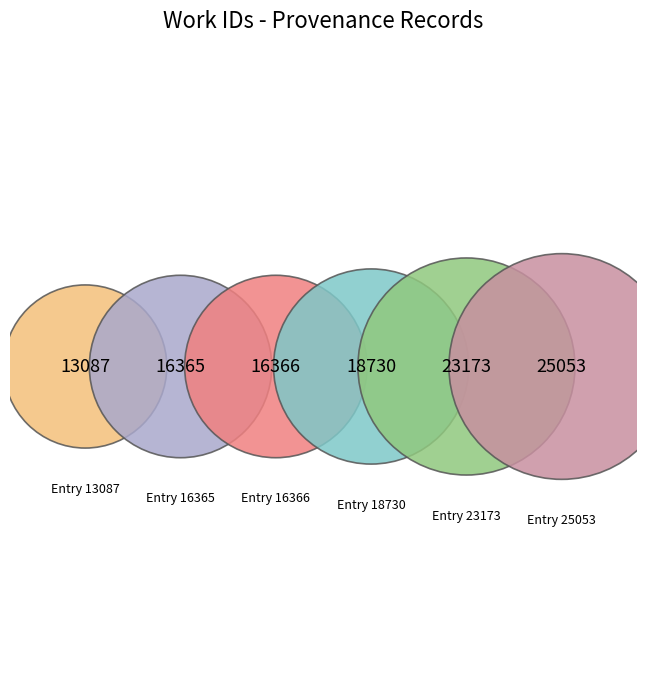

What is the total percentage of Entry 16365 and Entry 25053?

36.7%